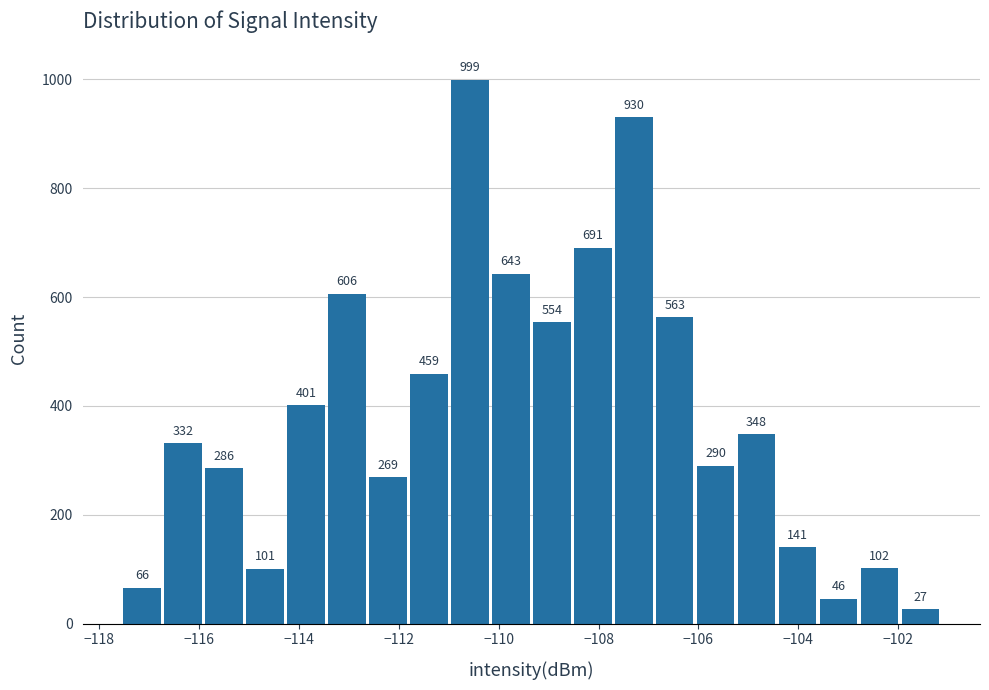

Reading left to right, list every bar in this chart as the range it spans on the x-axis followed by its height. The bar edges are not printed on the chart, so give them approximately, as read against the axis.

-117.6 to -116.8: 66
-116.8 to -116.0: 332
-116.0 to -115.0: 286
-115.0 to -114.2: 101
-114.2 to -113.4: 401
-113.4 to -112.6: 606
-112.6 to -111.8: 269
-111.8 to -111.0: 459
-111.0 to -110.2: 999
-110.2 to -109.4: 643
-109.4 to -108.6: 554
-108.6 to -107.8: 691
-107.8 to -106.8: 930
-106.8 to -106.0: 563
-106.0 to -105.2: 290
-105.2 to -104.4: 348
-104.4 to -103.6: 141
-103.6 to -102.8: 46
-102.8 to -102.0: 102
-102.0 to -101.2: 27